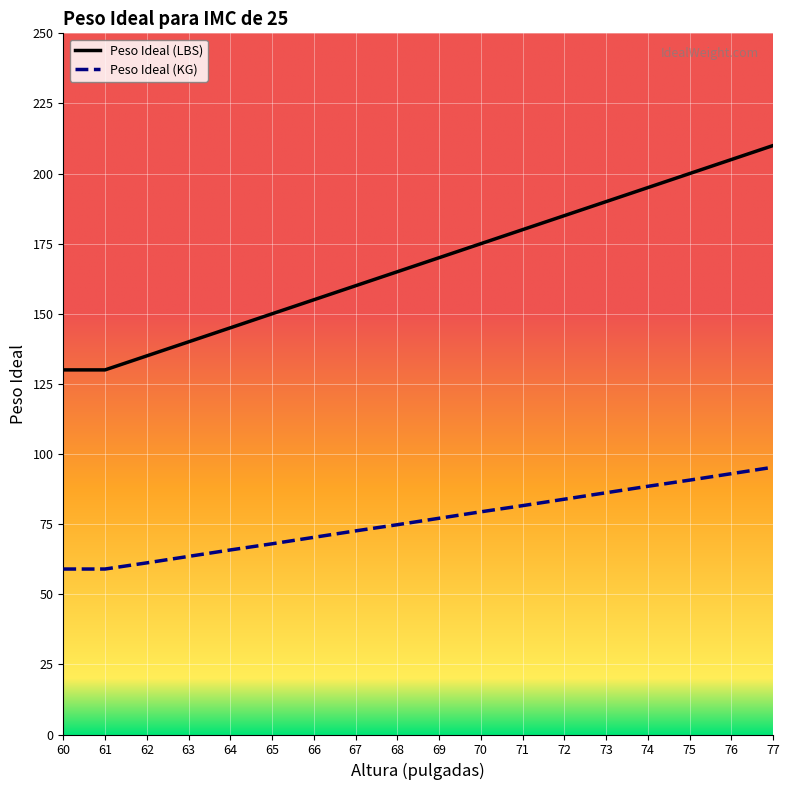

What is the average value of the Peso Ideal (KG) series?

76.1